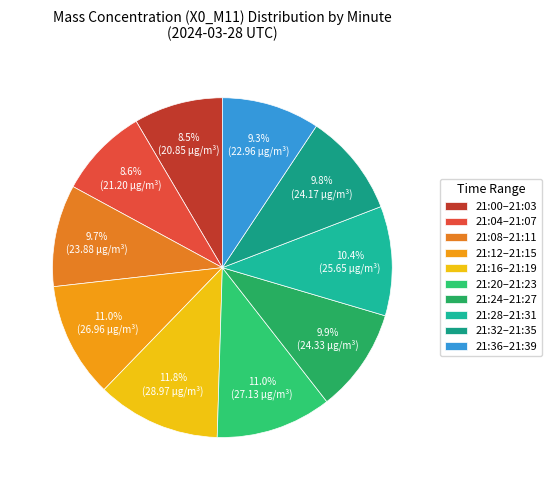

How many slices are in this pie chart?

10